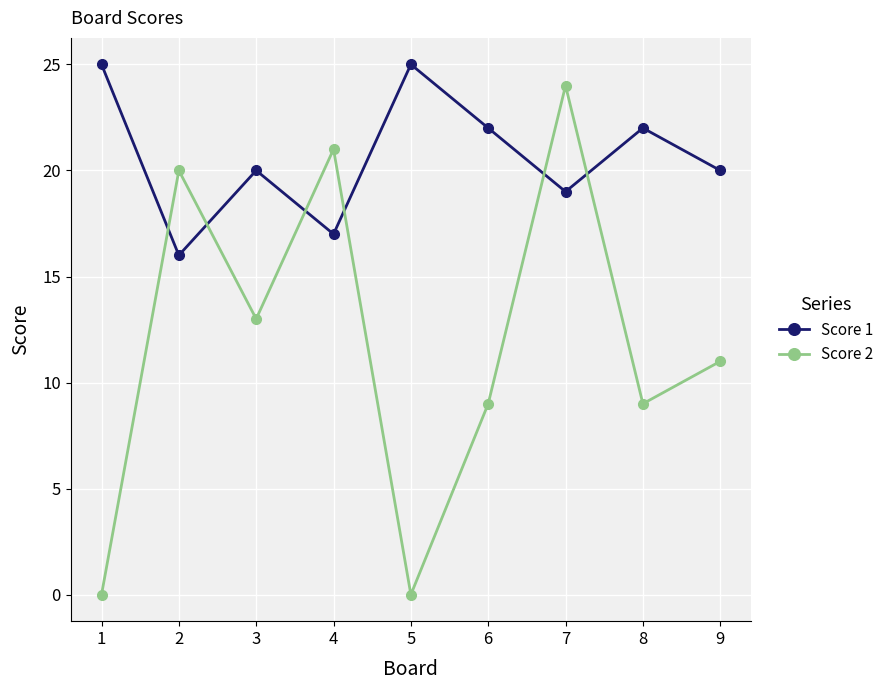

At which category does Score 2 reach its first local valley?

3